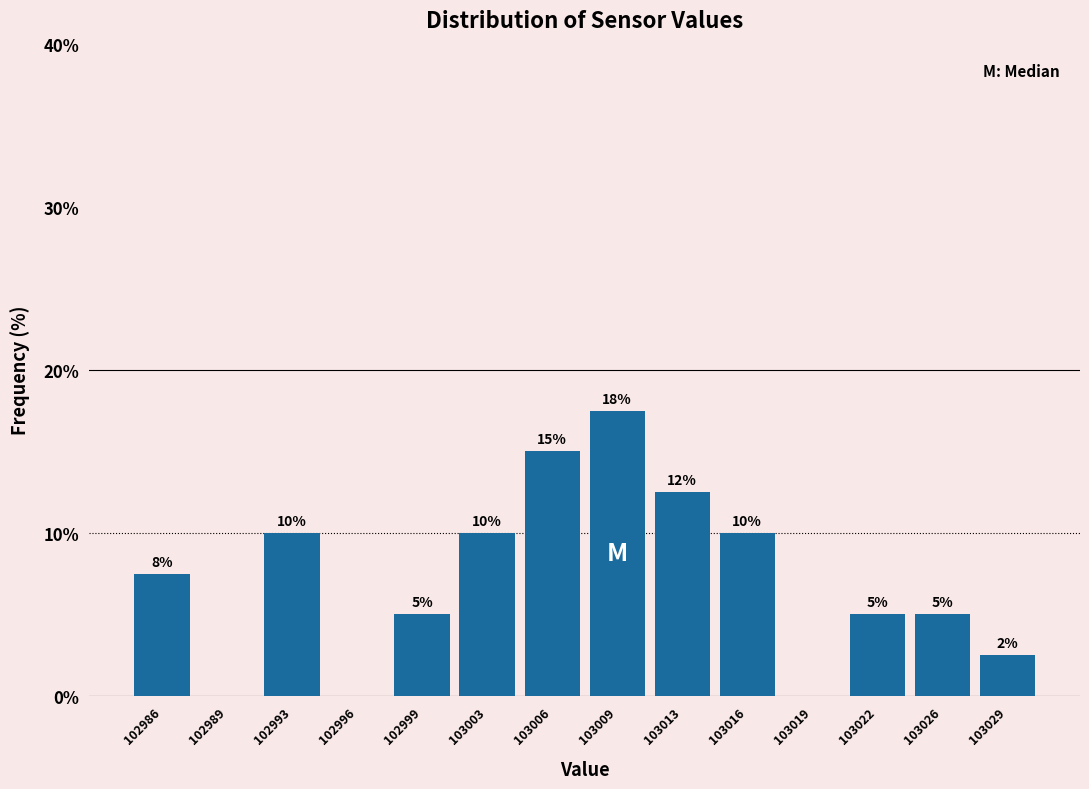

Which range on the x-axis has the tallest bar?

103007.5 to 103011.0